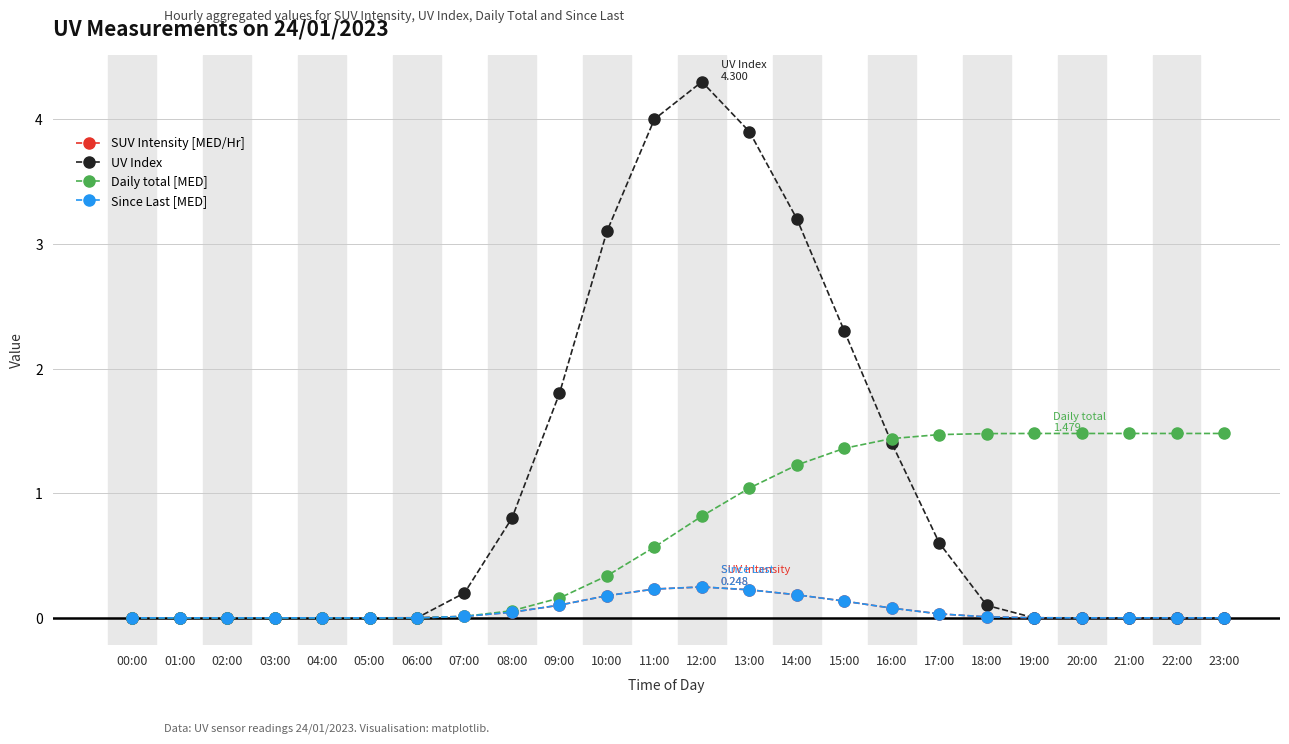

Which series has the largest total across all categories?

UV Index